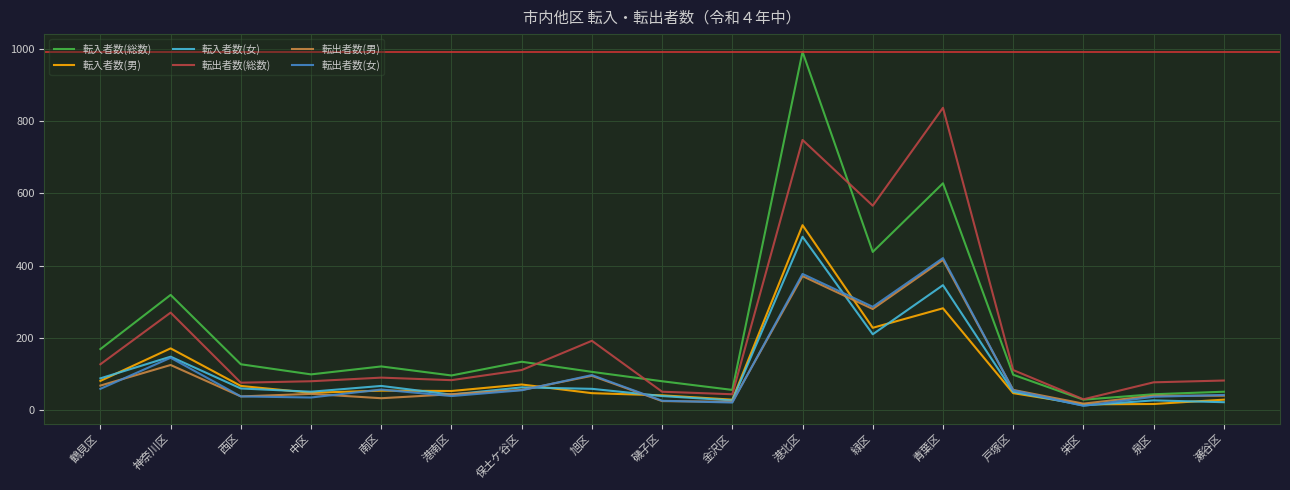

At which label does 転出者数(女) first exceed 55?

鶴見区